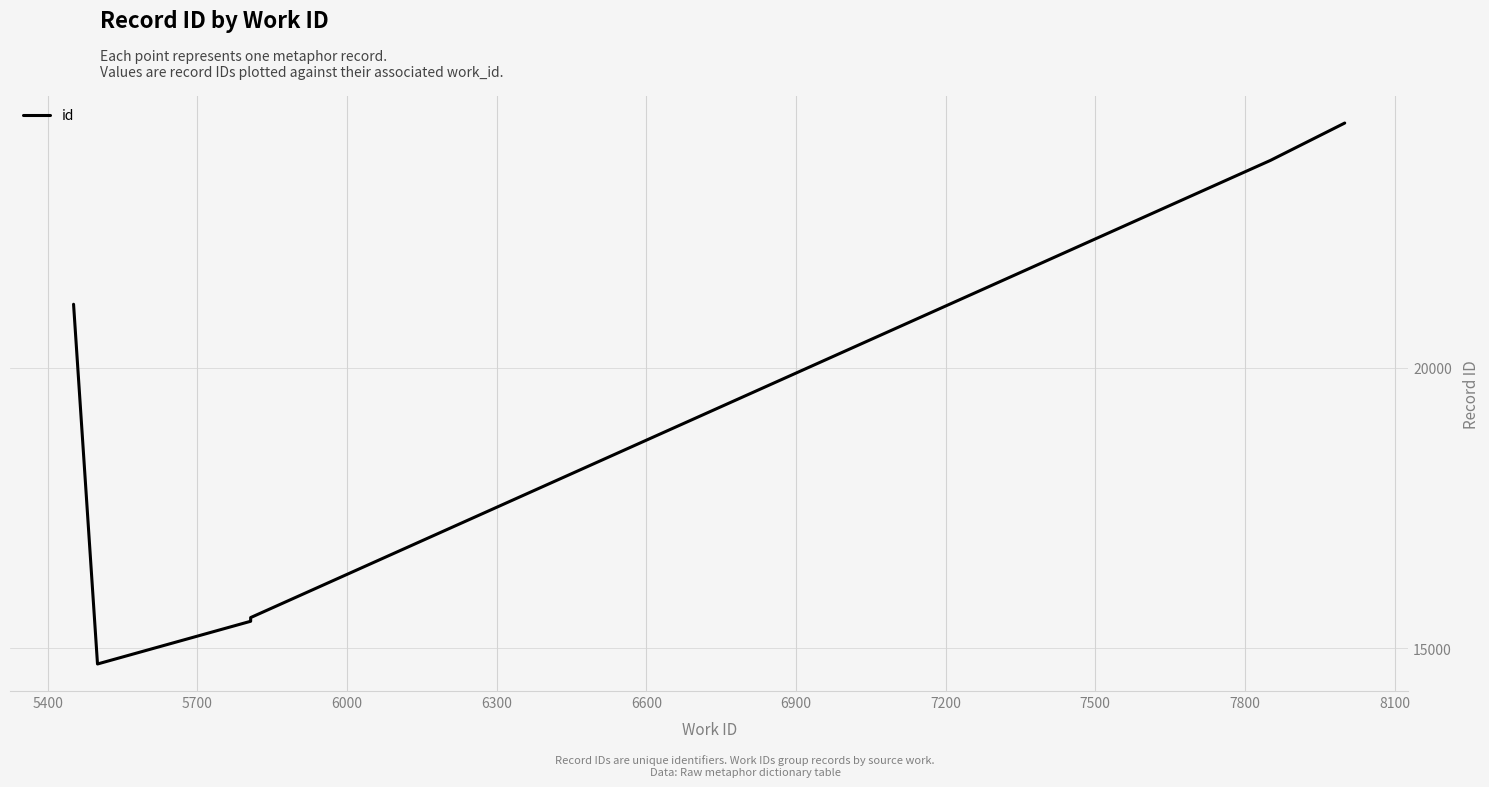

What is the value of the 8th point from the left?

15545